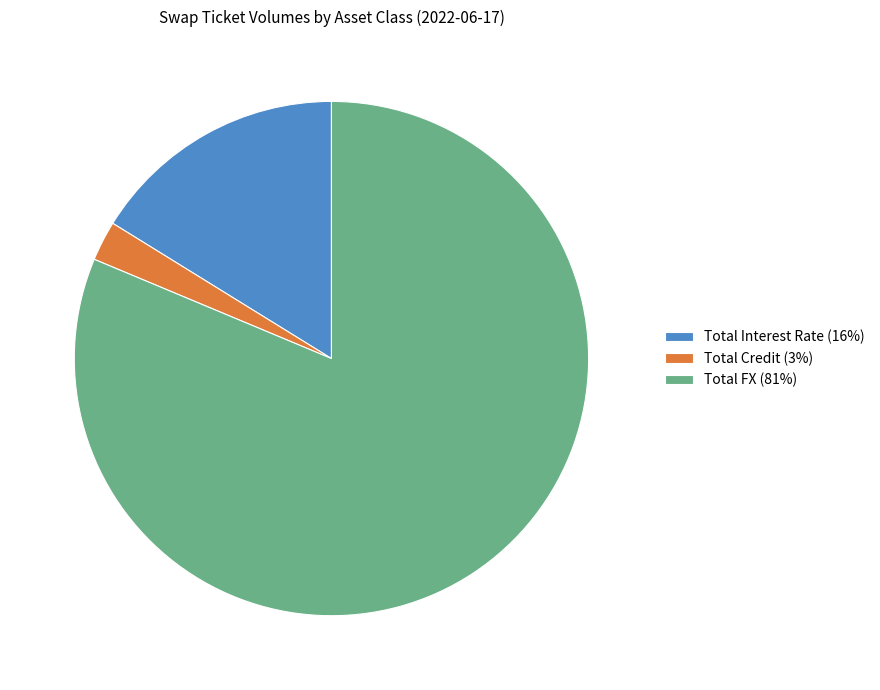

Is the sum of Total Interest Rate and Total FX greater than half?

Yes